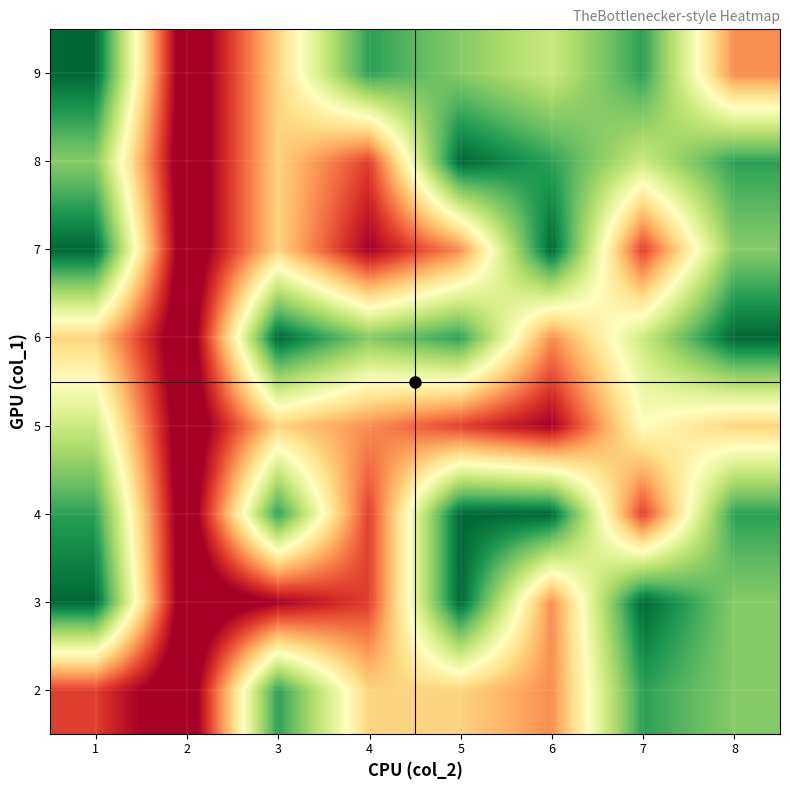

Which label corresponds to the smallest value in the chart?

2